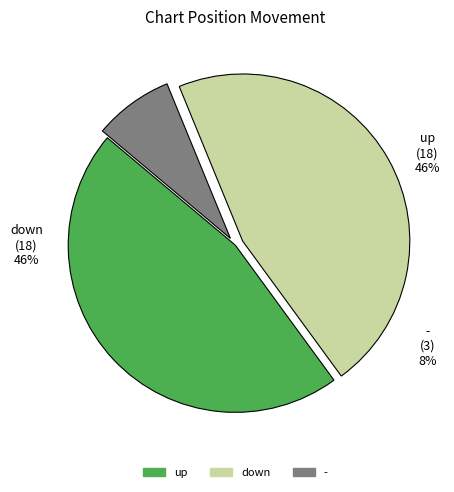

Which slice is the smallest?

-